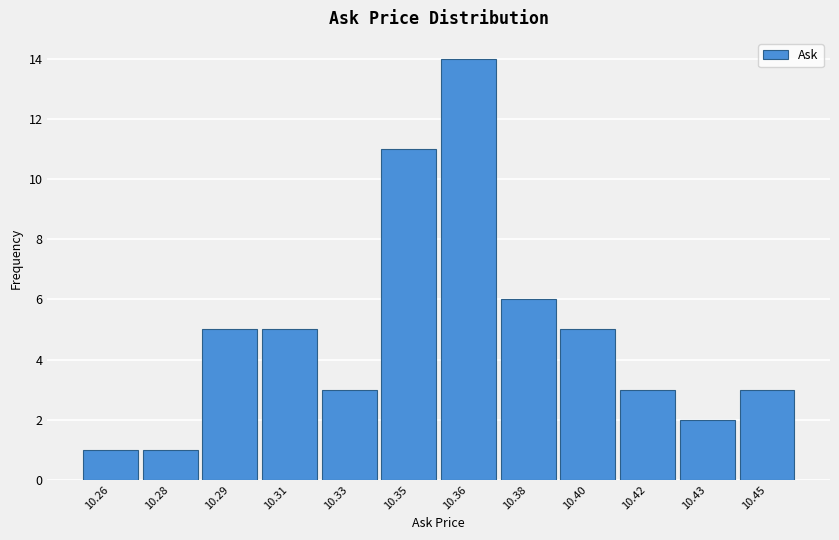

Reading left to right, what are all the values shown in this chart?

10.26=1	10.28=1	10.29=5	10.31=5	10.33=3	10.35=11	10.36=14	10.38=6	10.40=5	10.42=3	10.43=2	10.45=3